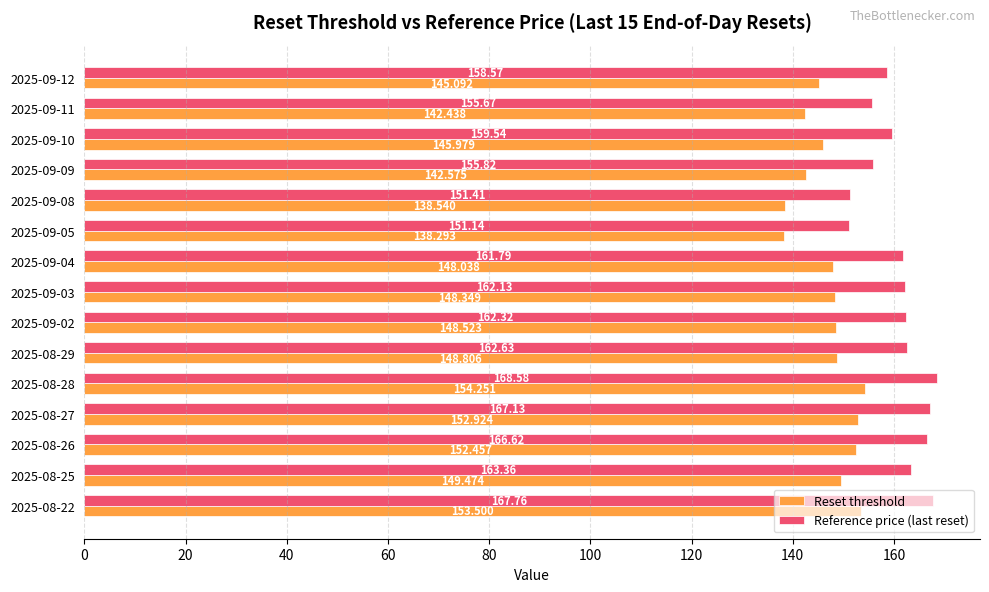

Which category has the lowest value across all series?

2025-09-05